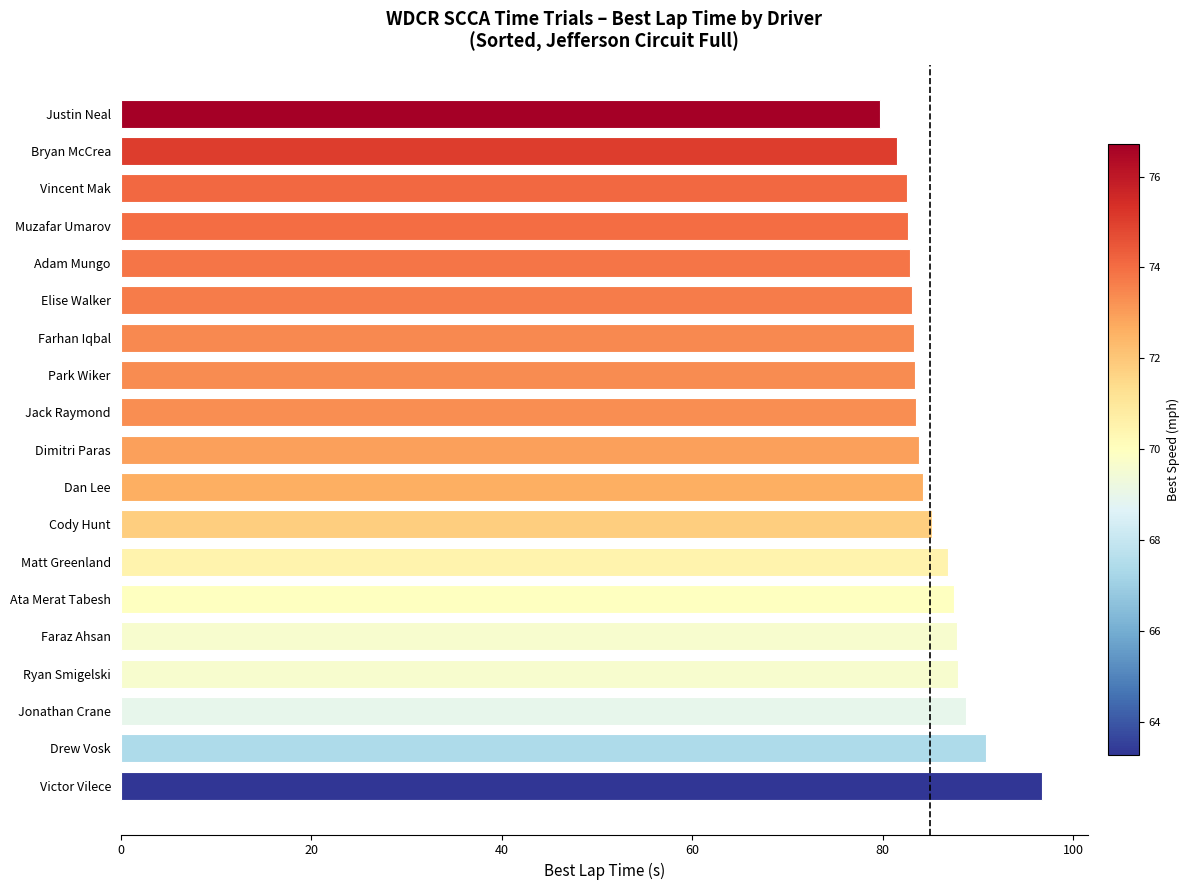

The value at Matt Greenland is 86.8. True or false?

True